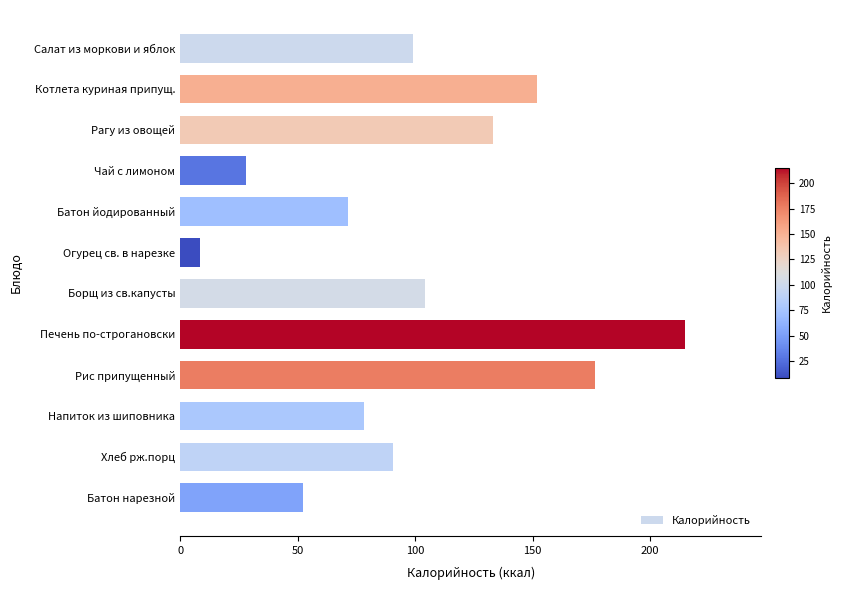

Reading bottom to top, list all the values displayed in this chart.

52.4	90.5	78.0	176.6	215.0	104.2	8.5	71.2	27.9	133.3	151.8	99.0